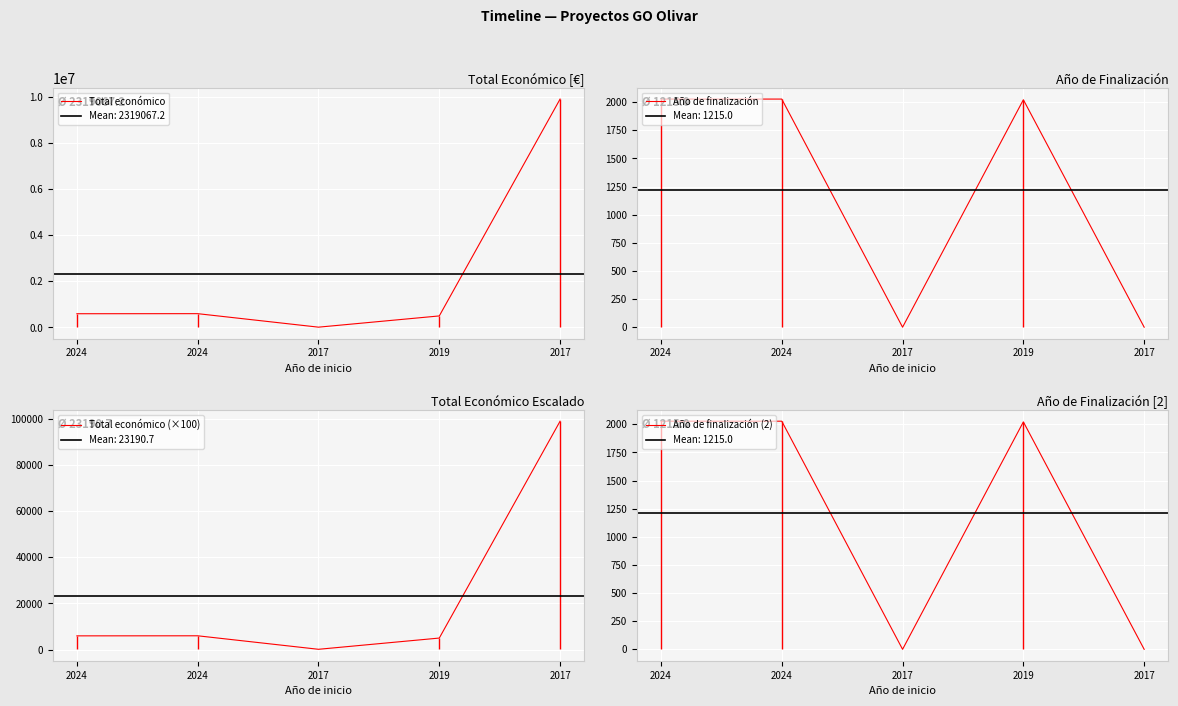

Count the number of data series in this chart.

4